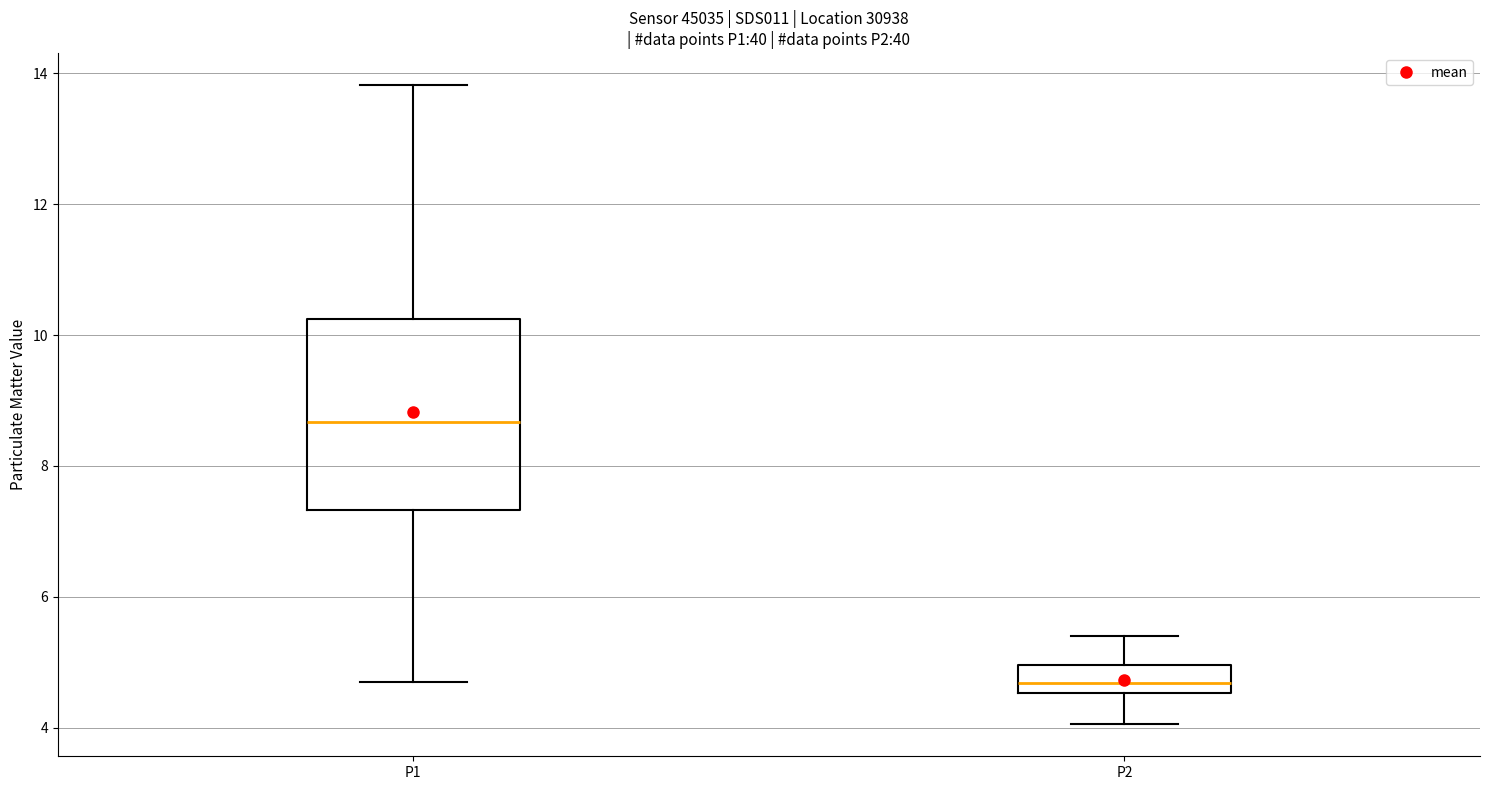

Which box's median line is the lowest?

P2